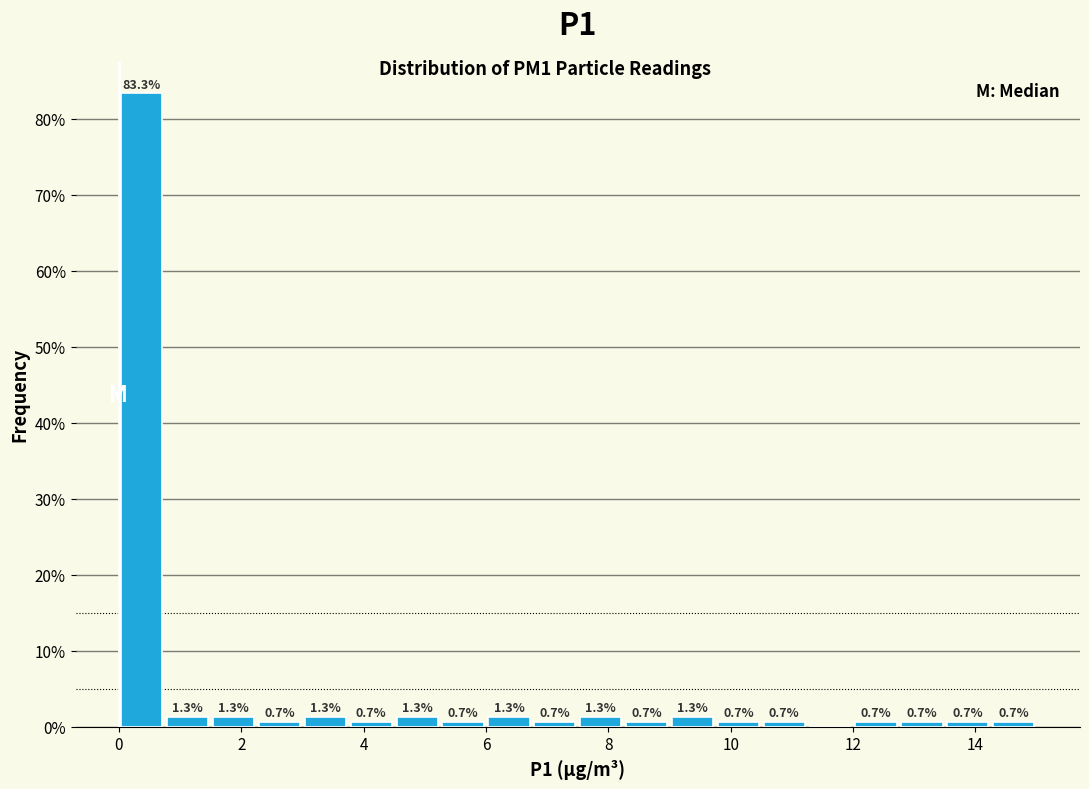

Read against the x-axis, roughly where is the centre of the tallest bar?

0.4